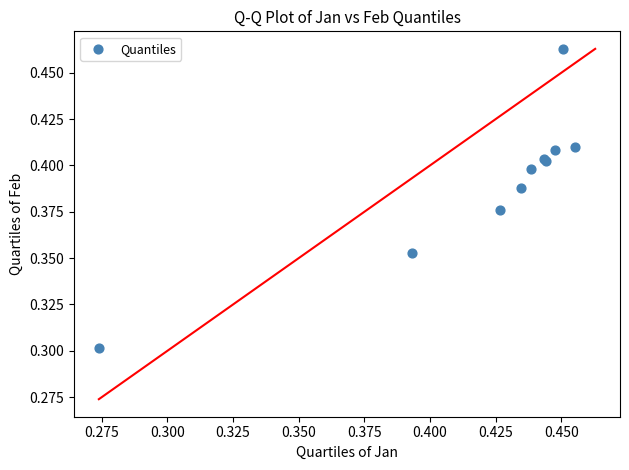

What Y value in the scatter plot is closest to 0?

0.3